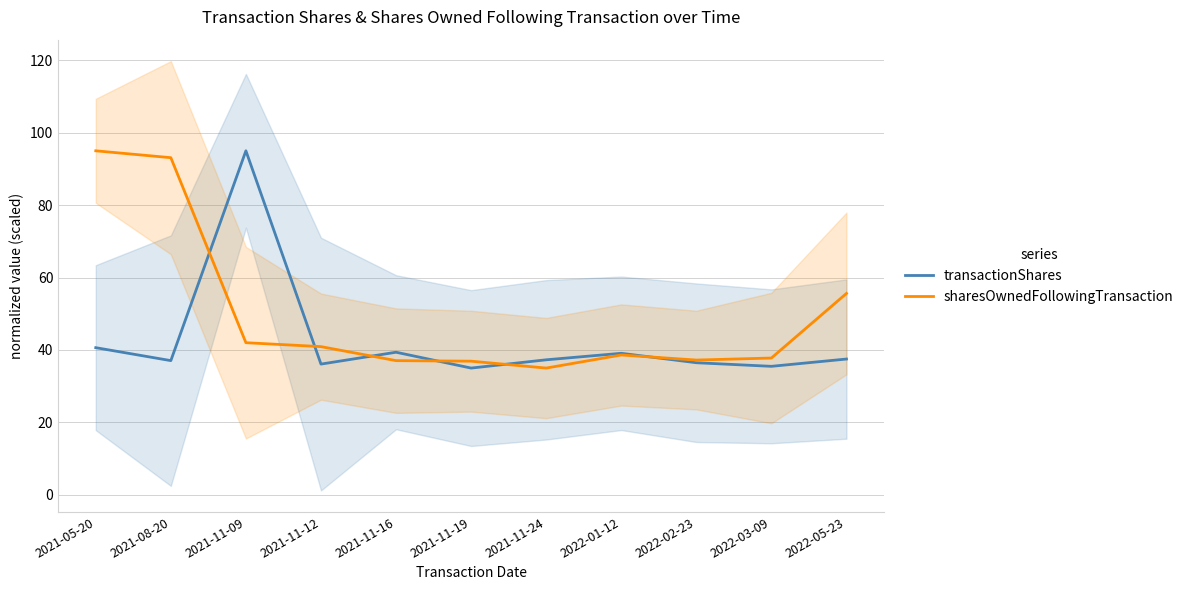

Which category has the highest value in the transactionShares series?

2021-11-09